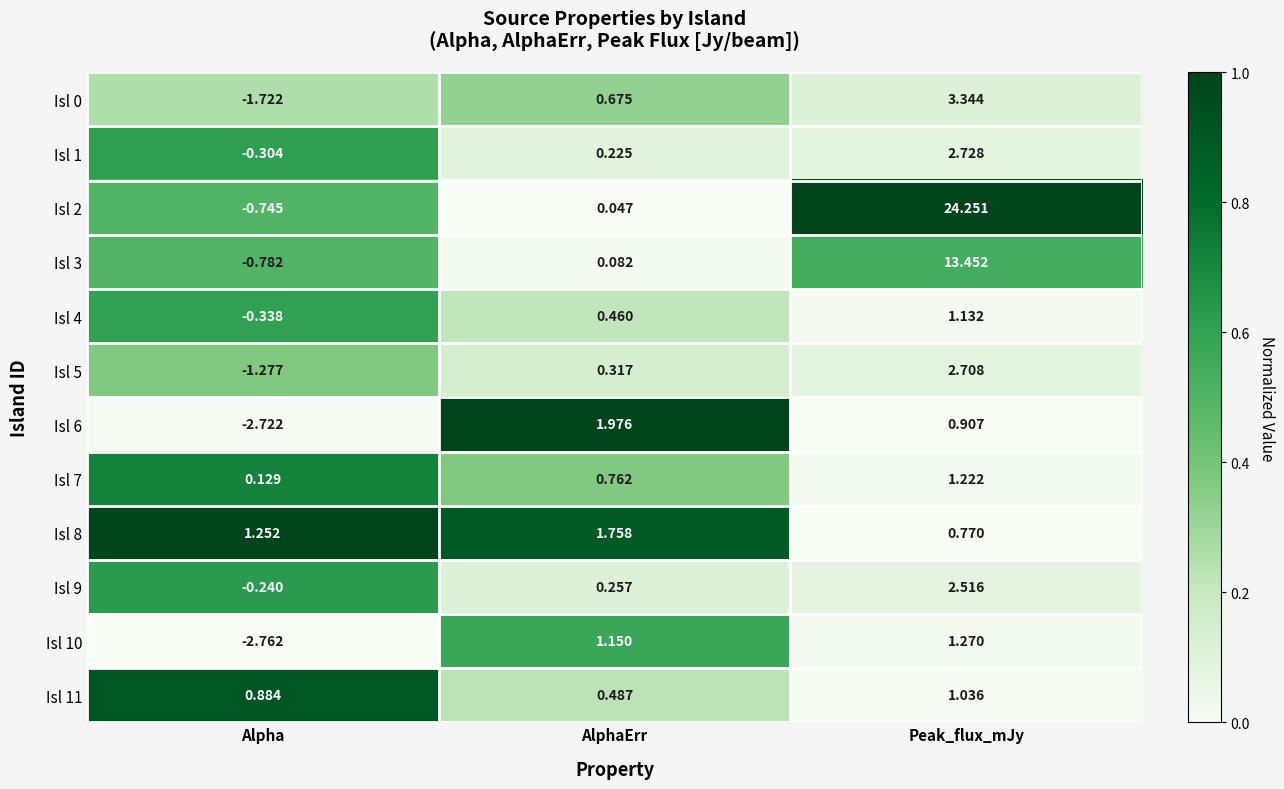

At which label does Isl 5 first exceed 0?

AlphaErr